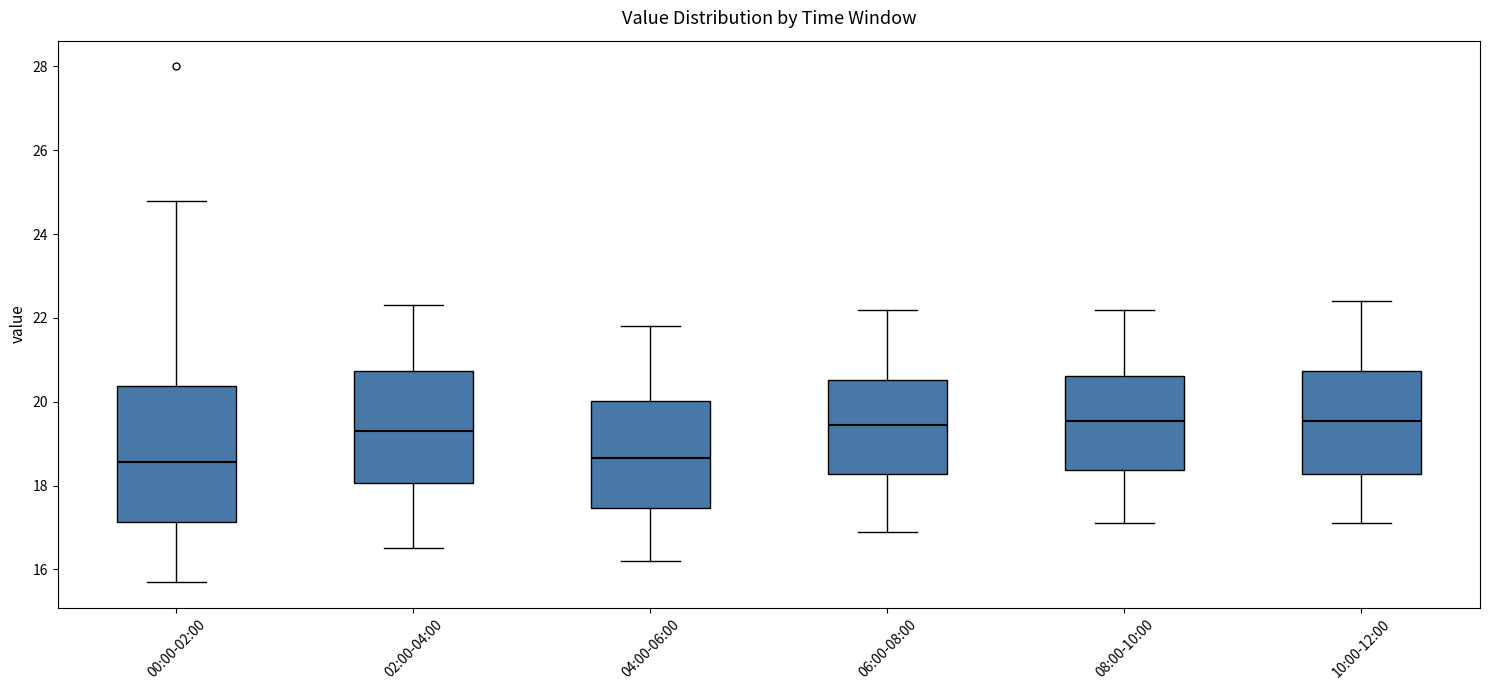

Where does the lower whisker of the box for 08:00-10:00 end on the y-axis? The values are not printed on the chart, so give them approximately, as read against the axis.

17.2